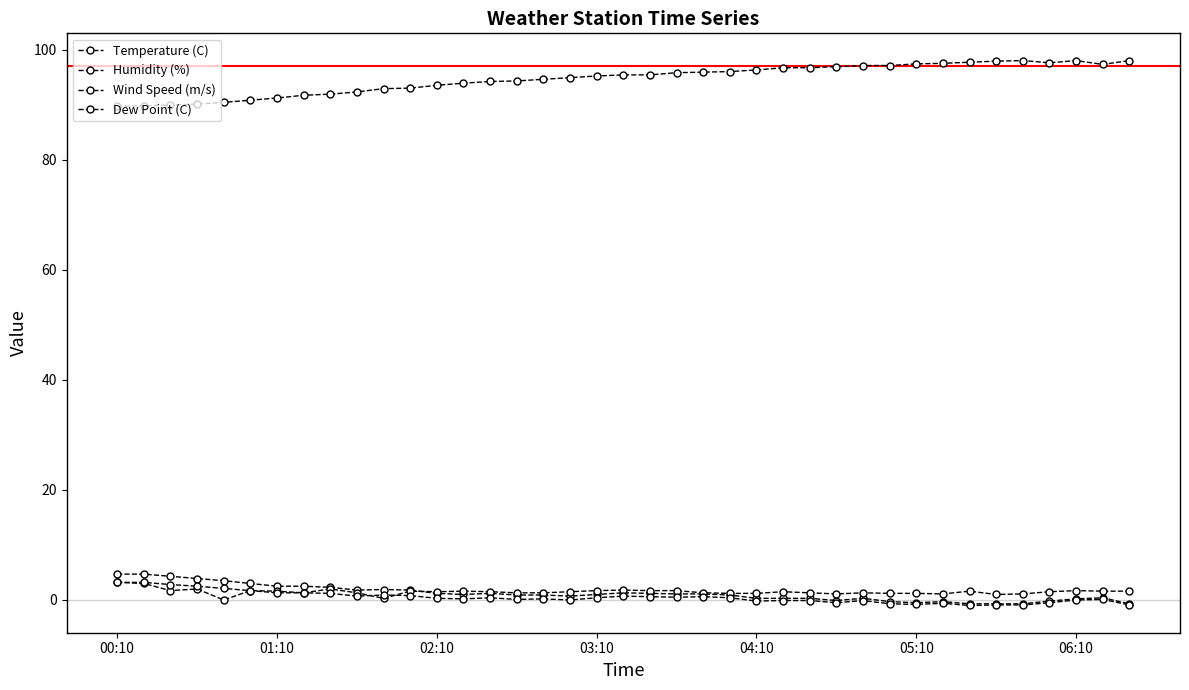

At which category is the sum across all series the highest?

00:10